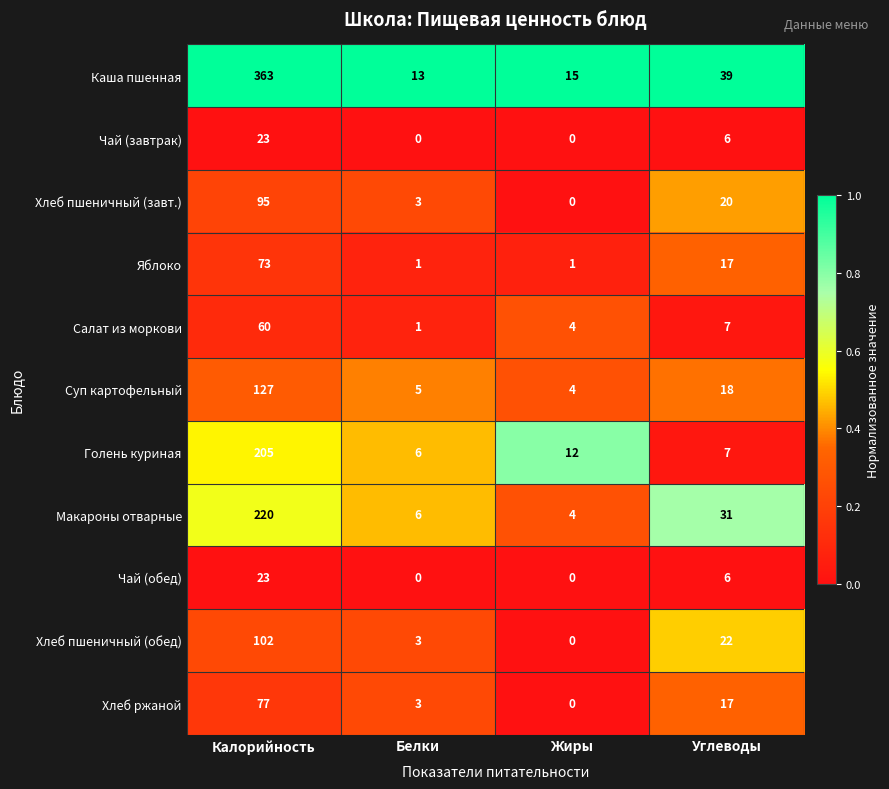

Is it true that Голень куриная equals 7 at Углеводы?

True